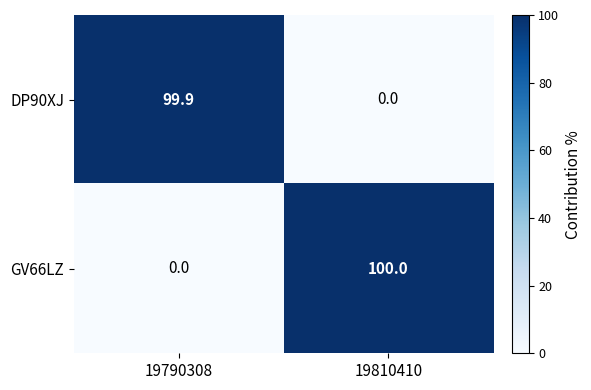

How many positive values does the GV66LZ series have?

1